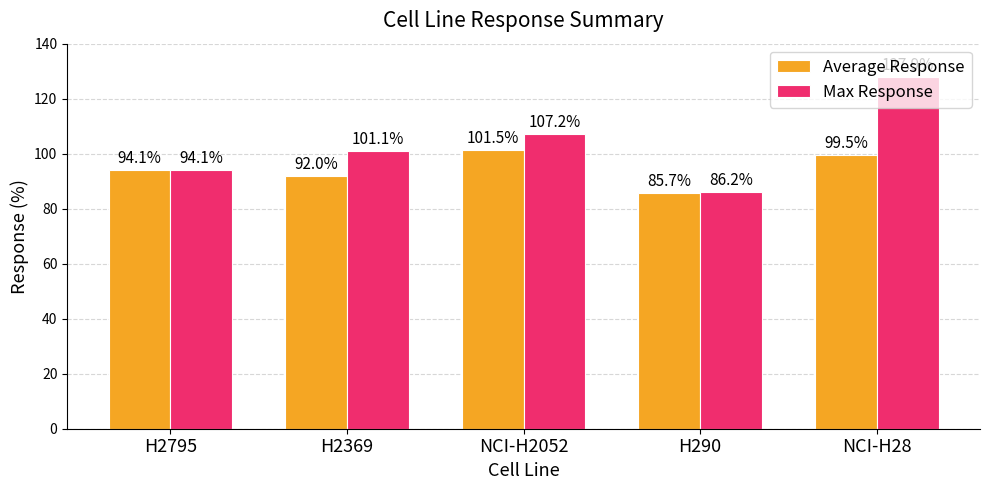

What is the maximum value for Max Response?

127.9